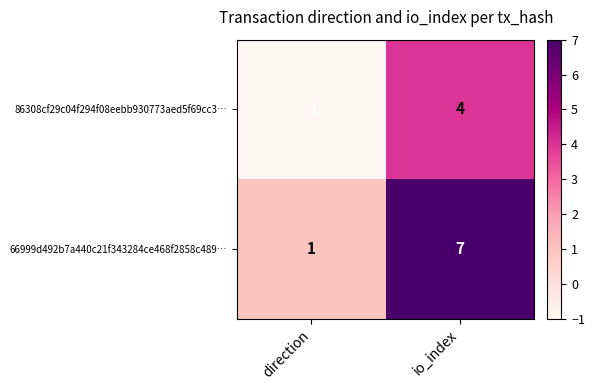

True or false: 66999d492b7a440c21f343284ce468f2858c489… has a value of 2 at direction.

False